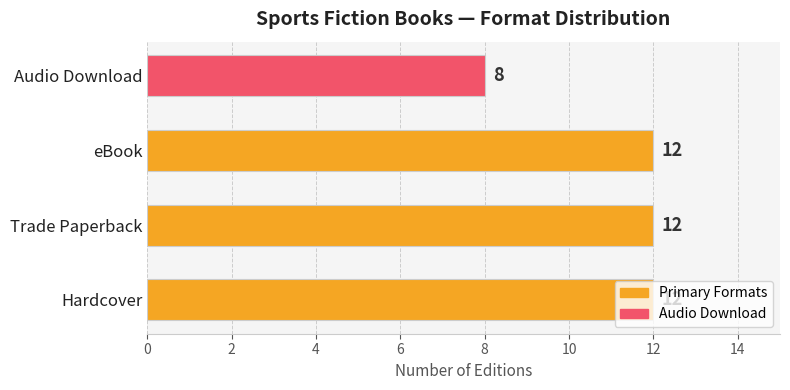

What is the average value?

11